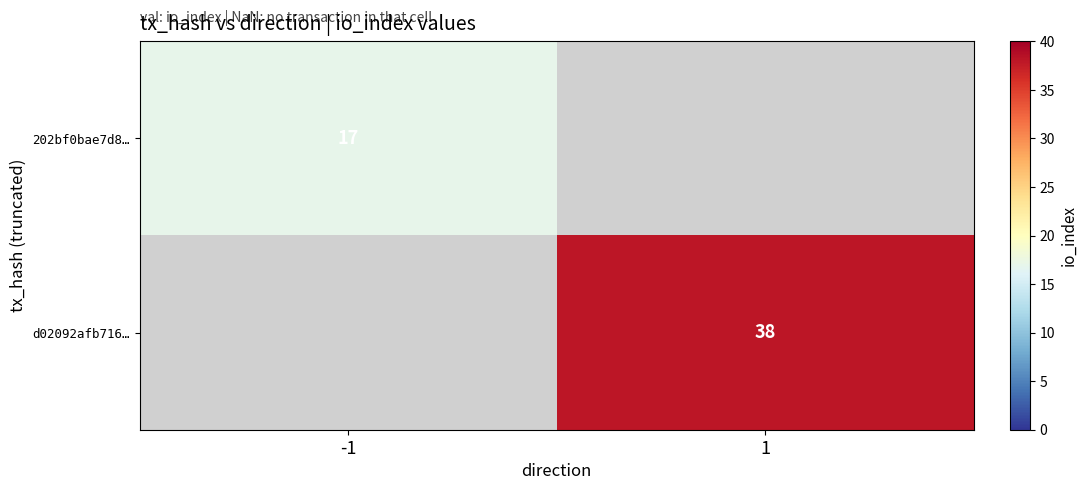

The d02092afb716… series shows 26 at 1. True or false?

False